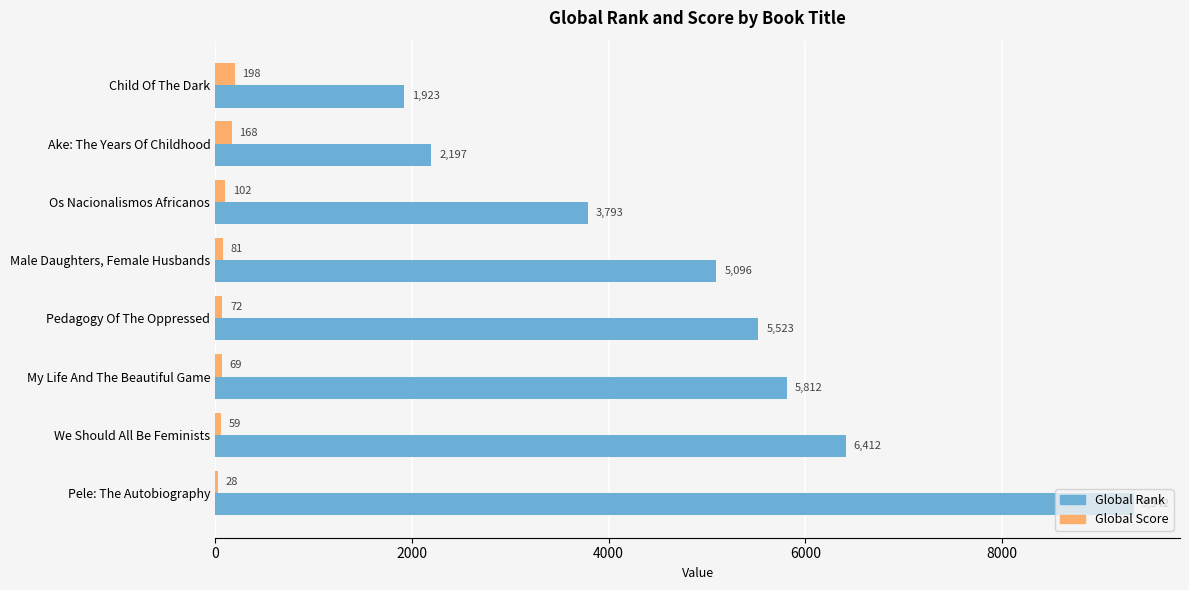

Which category has the highest value across all series?

Pele: The Autobiography